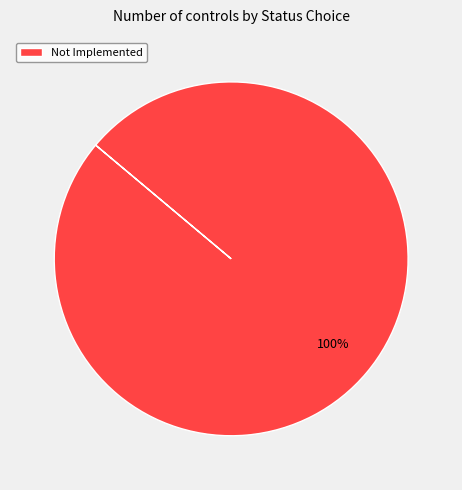

Rank the categories by value from lowest to highest.

Not Implemented